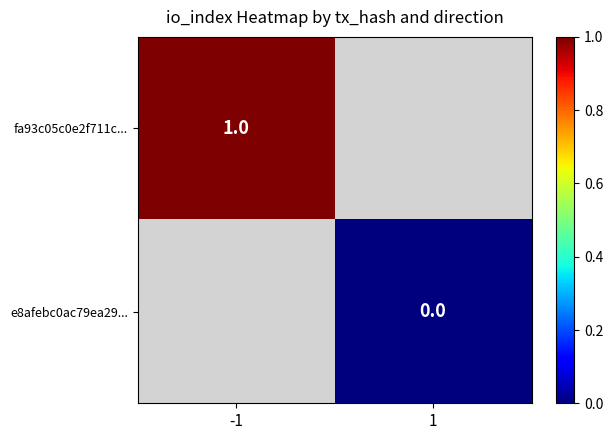

Is it true that fa93c05c0e2f711c... equals 1 at -1?

True